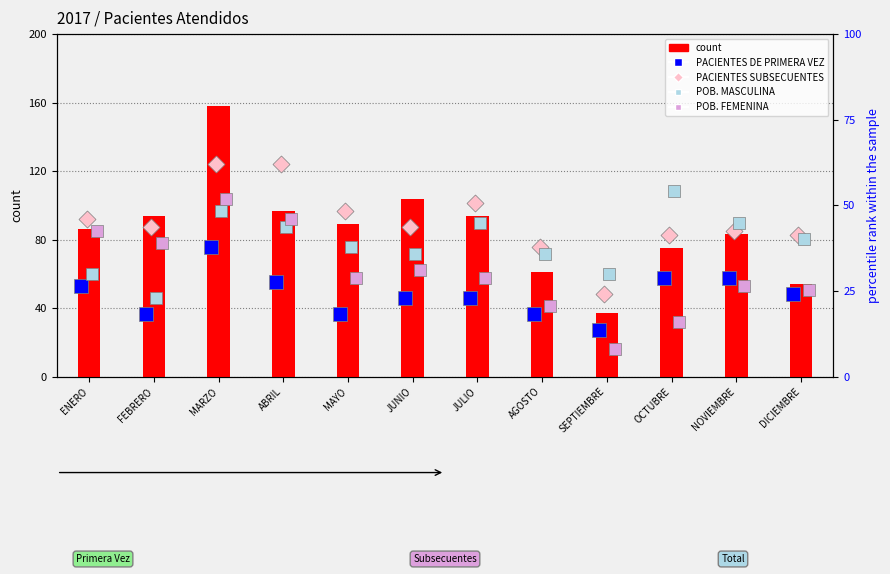

What is the total value across all series at MARZO?

158.2